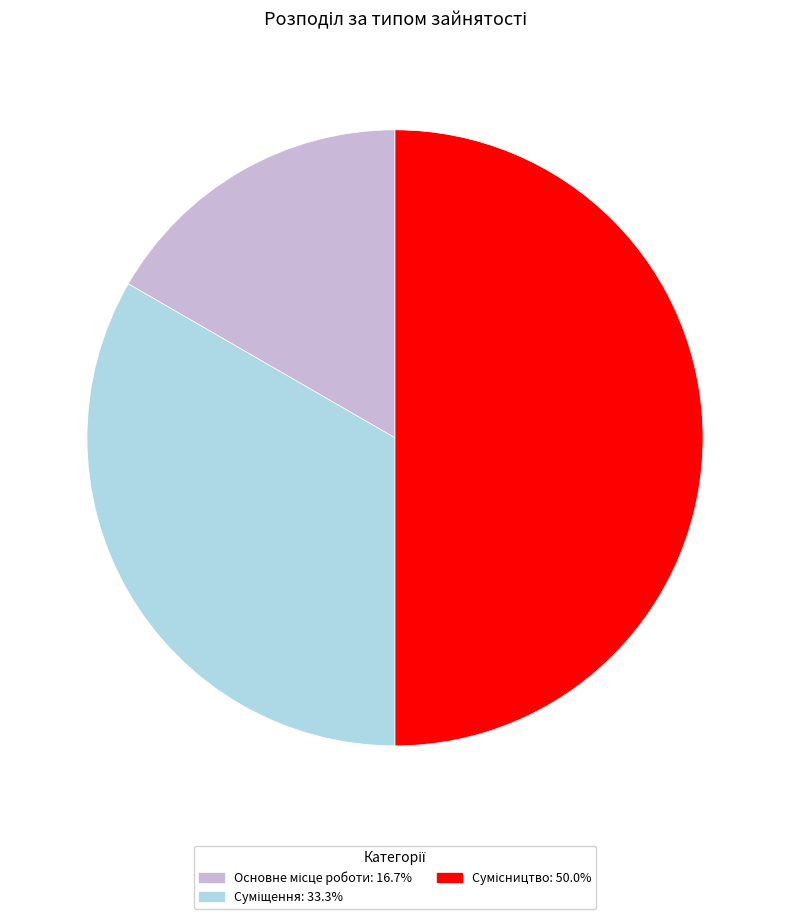

What percentage do Основне місце роботи and Сумісництво together represent?

66.7%